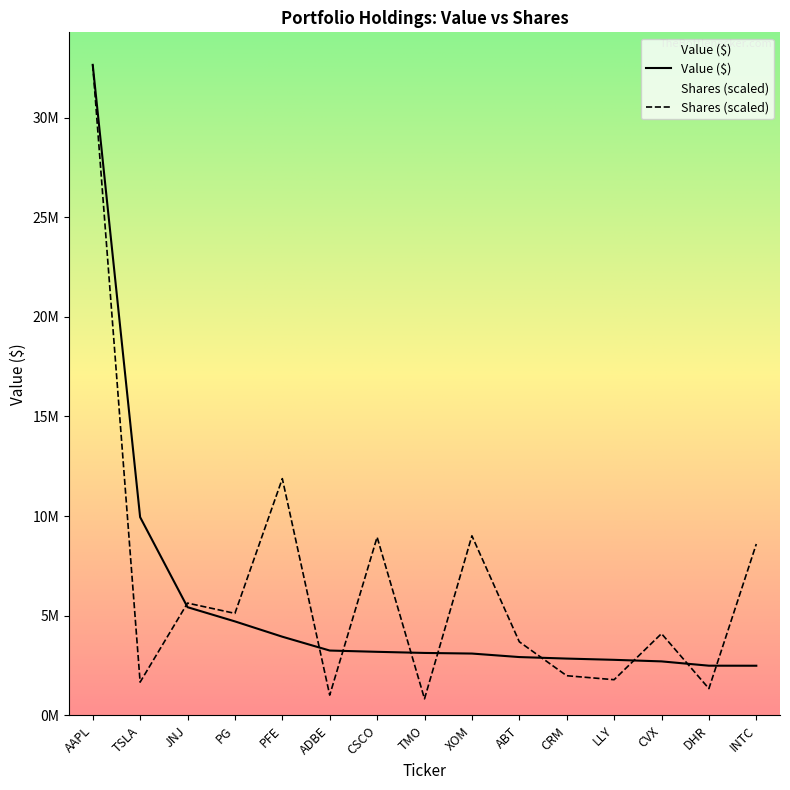

Rank the series by their maximum value, from highest to lowest.

Value, Shares or principal amount